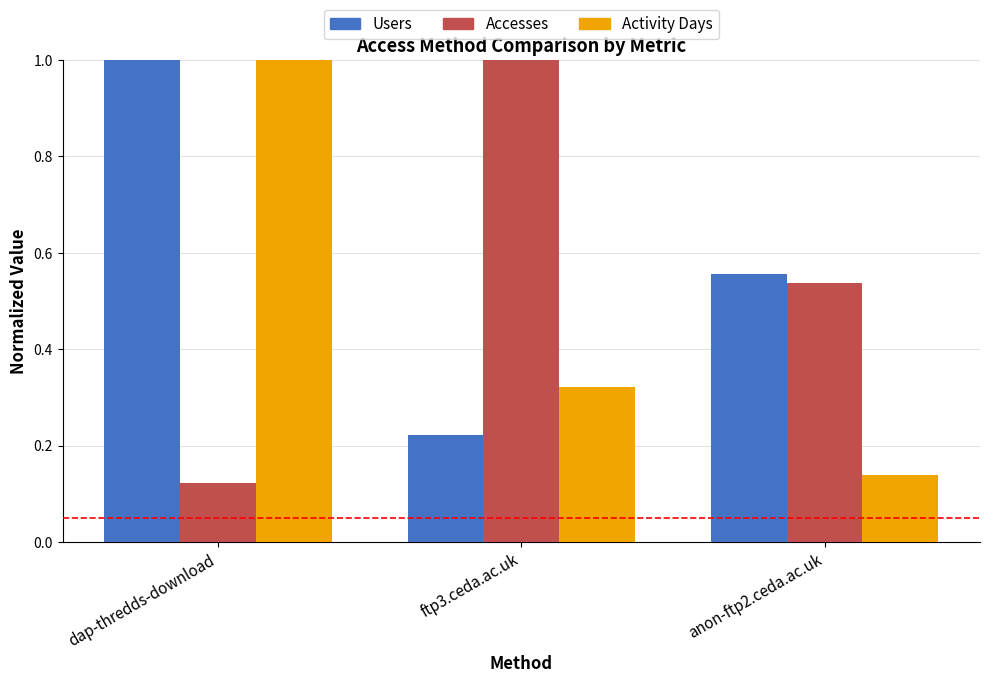

What is the sum of the Activity Days values at anon-ftp2.ceda.ac.uk and dap-thredds-download?

1.1